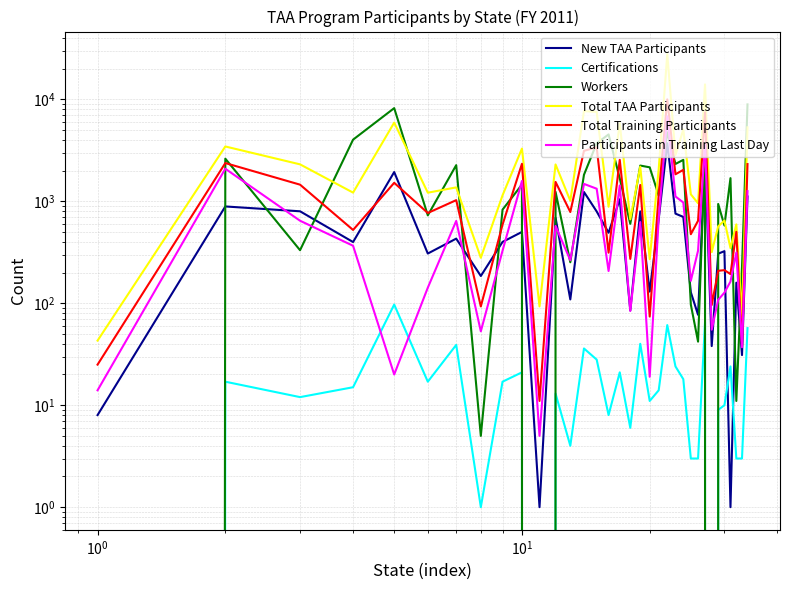

At how many categories does at least one series exceed 4643?

8